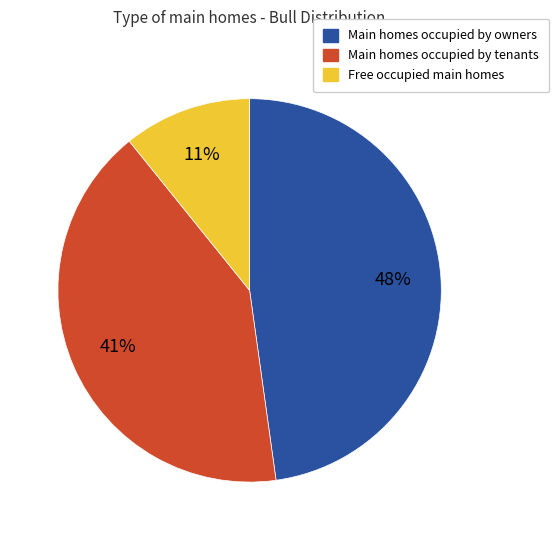

Is there any slice that represents more than half of the pie?

No